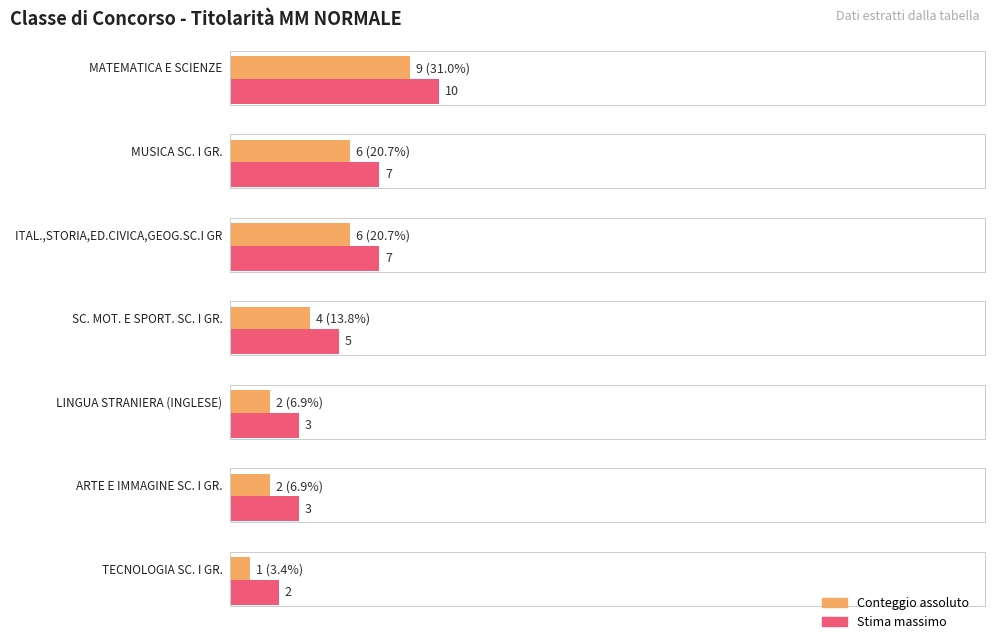

How many values are between 2 and 6?

5